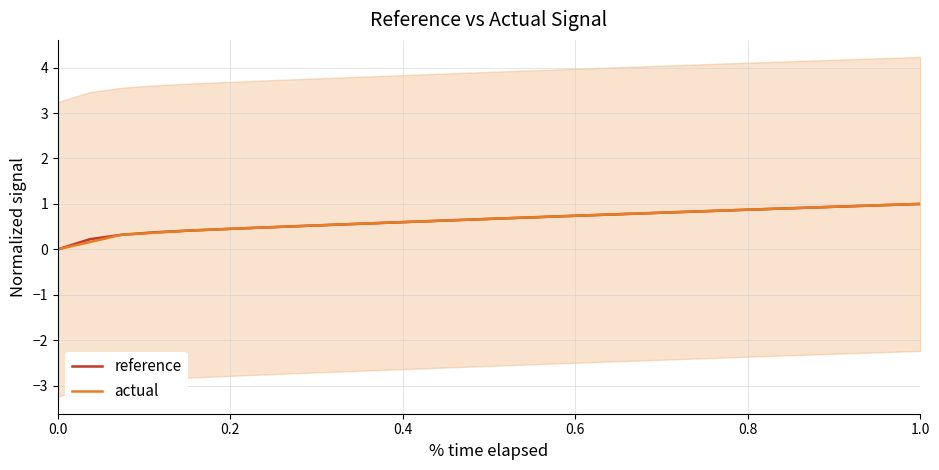

At 0.0, list the series in order from largest to smallest.

reference, actual